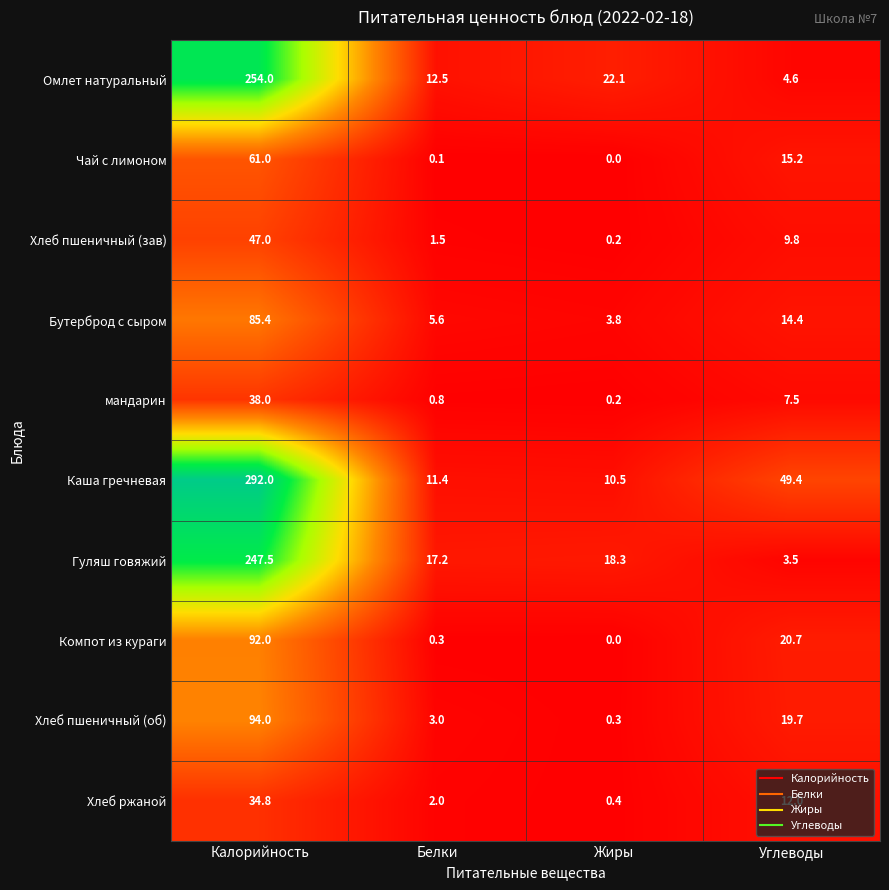

What is the total value across all series at Углеводы?

156.8